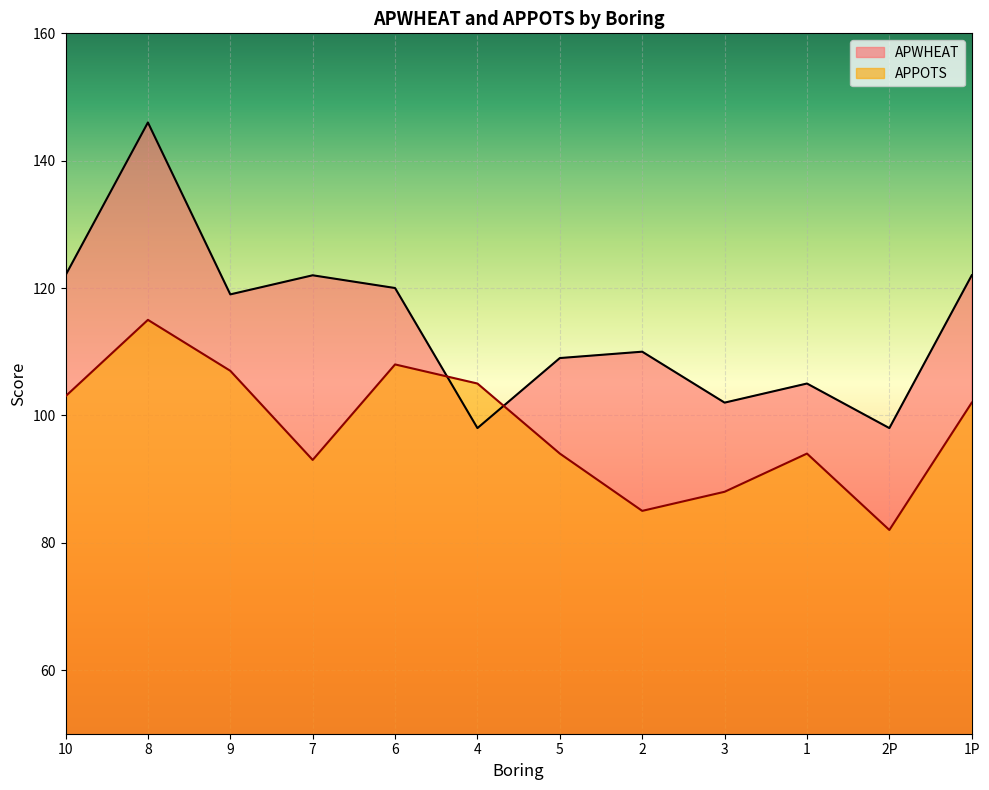

Where is the first local minimum for APPOTS?

7